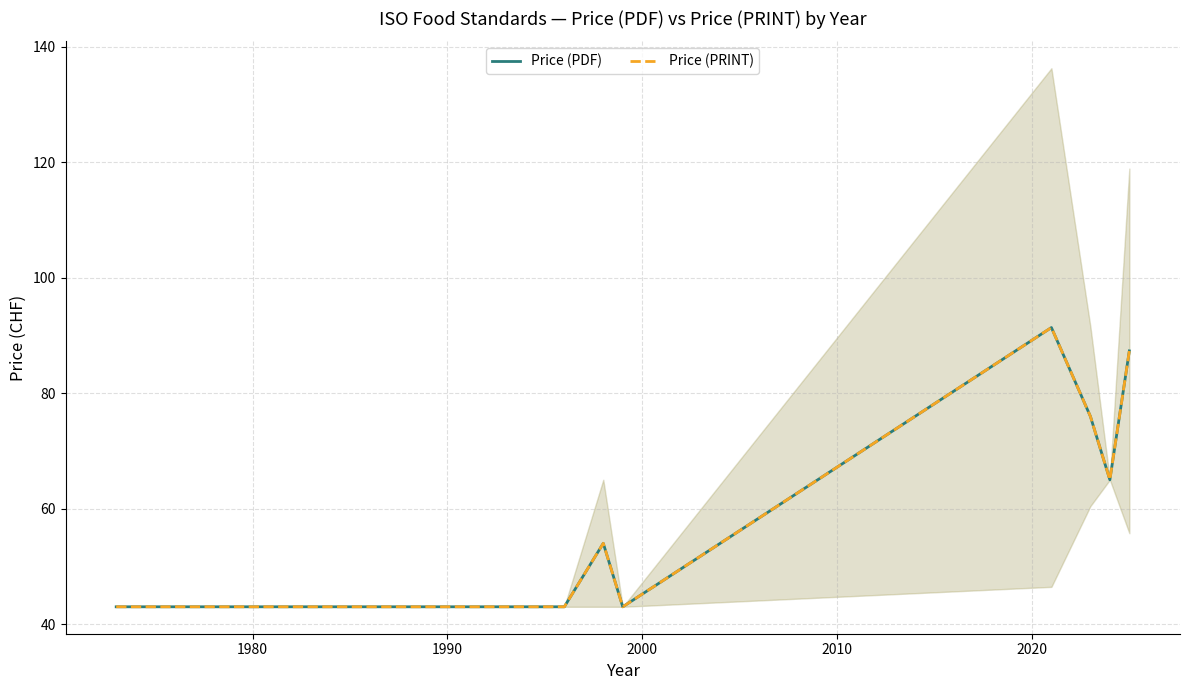

What are all the series names shown in the legend?

Price (PDF), Price (PRINT)